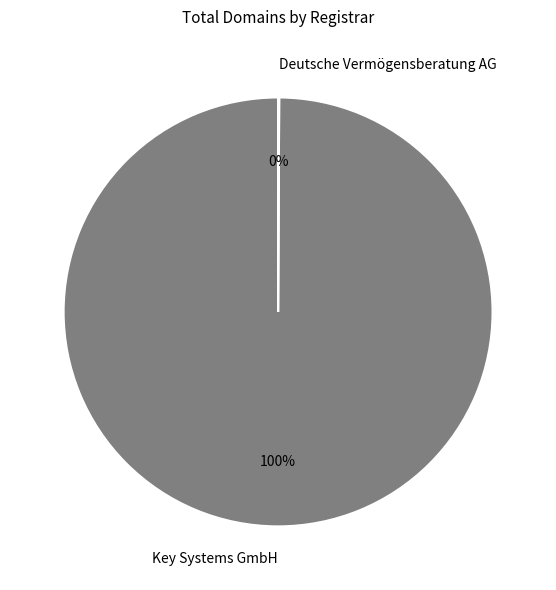

Which category has the biggest portion of the pie?

Key Systems GmbH